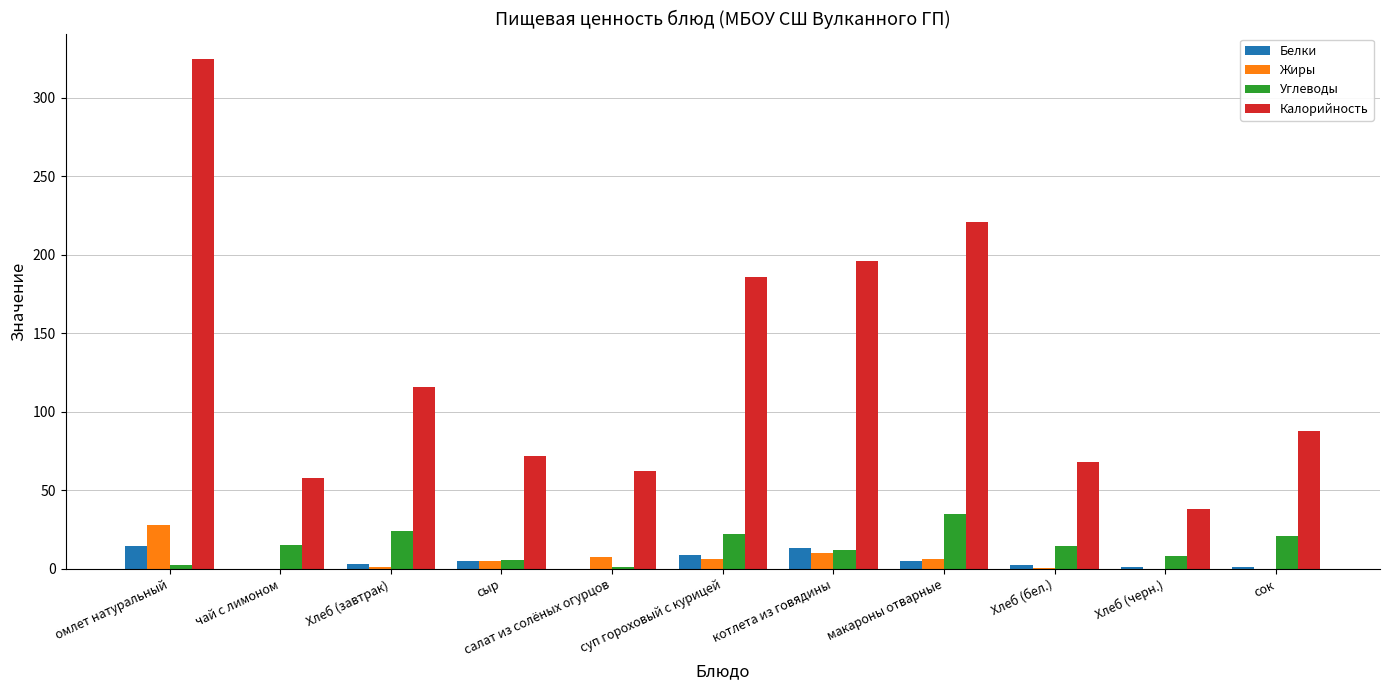

Read the Калорийность value at сок.

88.0